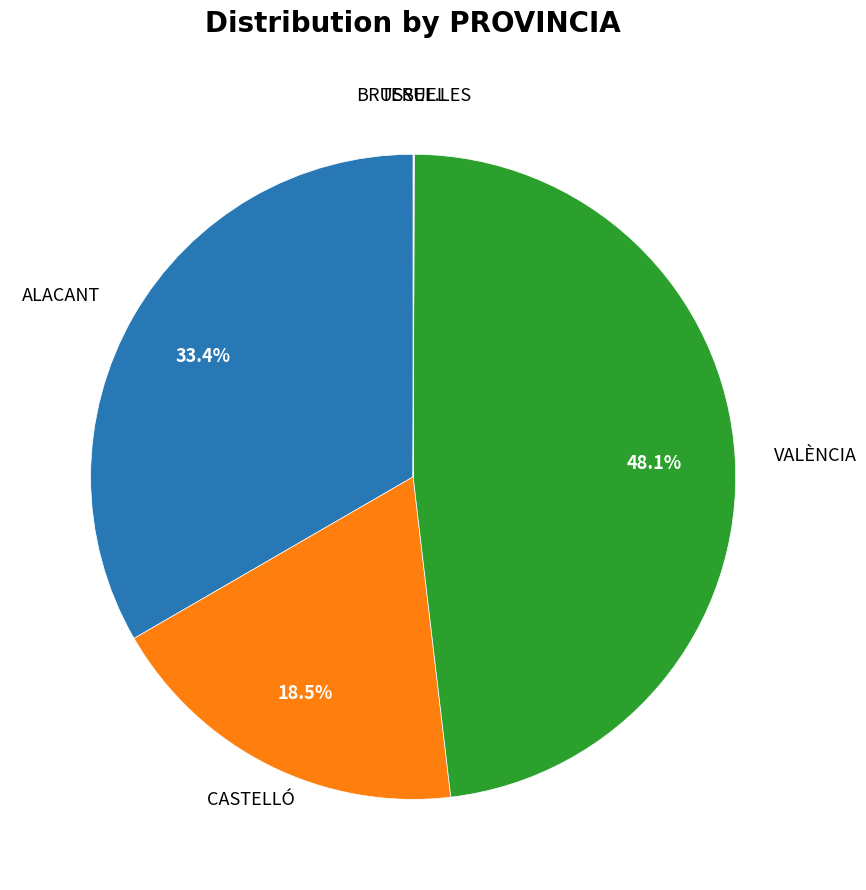

Is there a majority slice in this chart?

No